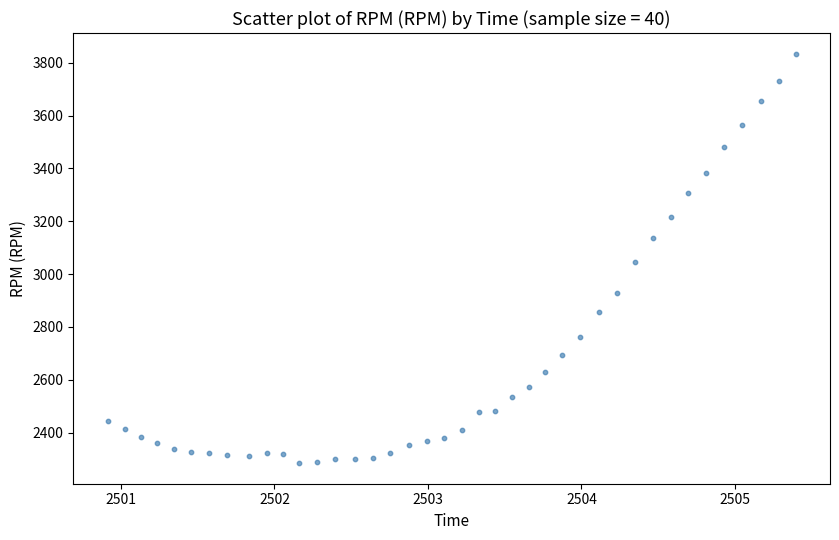

What is the range of Y values (max minus min)?

1551